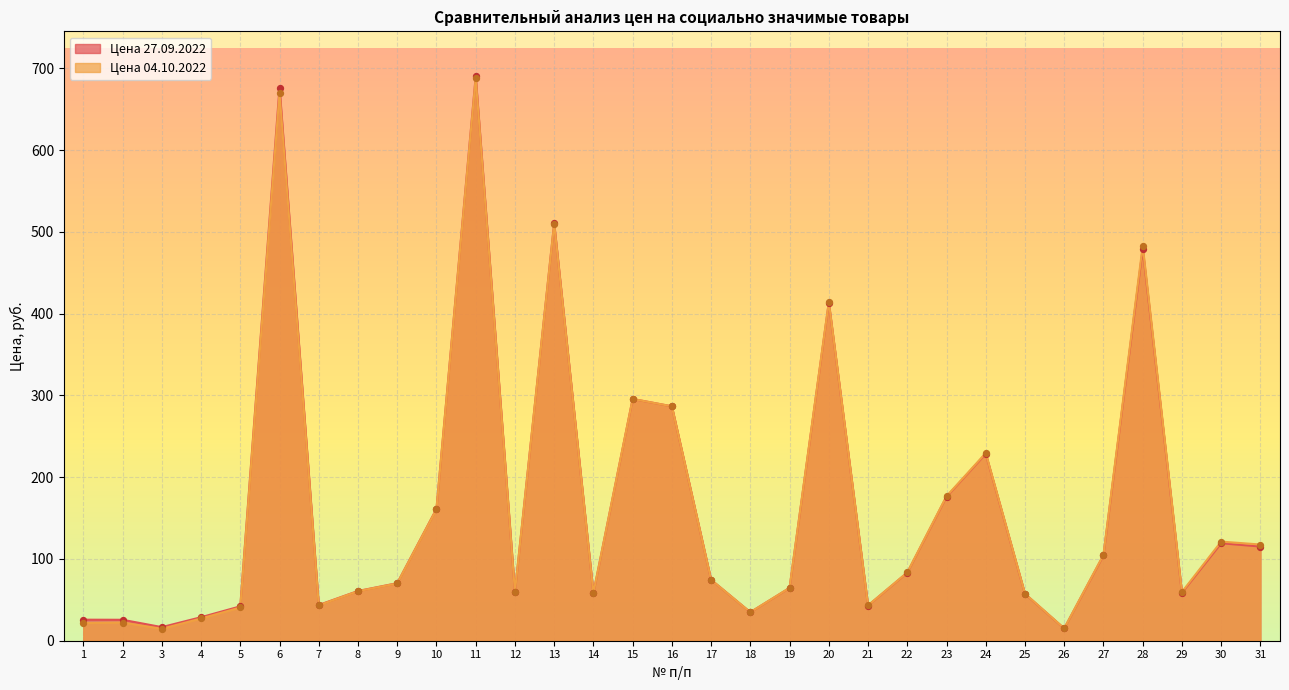

At which category is the sum across all series the highest?

11